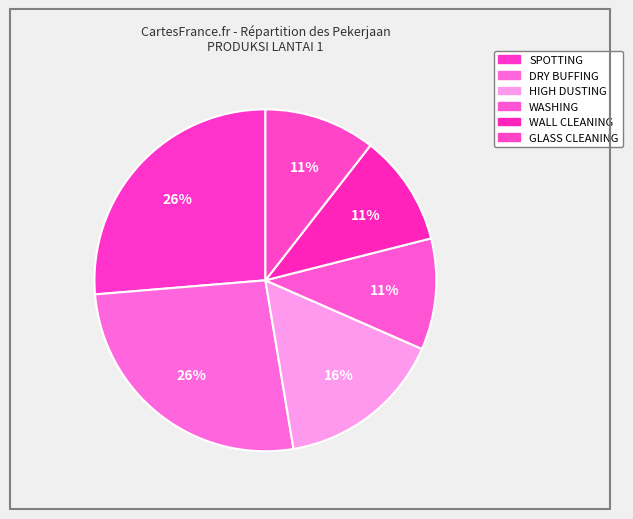

How many segments does this pie chart have?

6